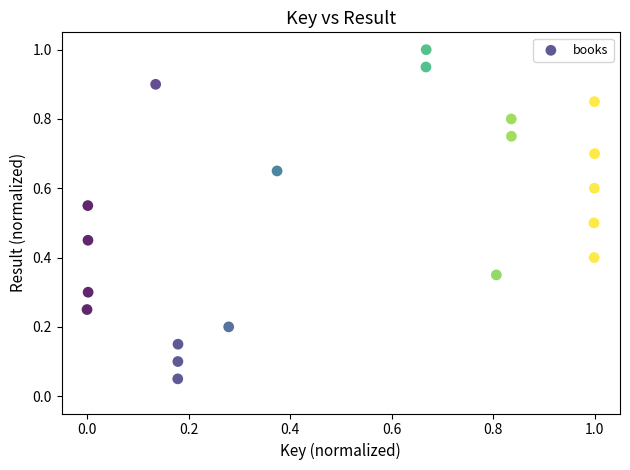

What is the range of X values (max minus min)?

1.0